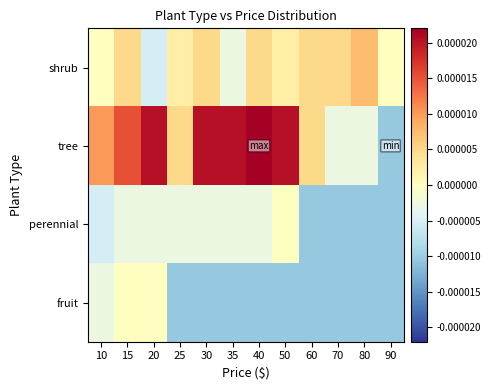

Reading left to right, extract all data points from this chart.

shrub: 10=-0.0	15=0.0	20=-0.0	25=0.0	30=0.0	35=-0.0	40=0.0	50=0.0	60=0.0	70=0.0	80=0.0	90=-0.0
tree: 10=0.0	15=0.0	20=0.0	25=0.0	30=0.0	35=0.0	40=0.0	50=0.0	60=0.0	70=-0.0	80=-0.0	90=-0.0
perennial: 10=-0.0	15=-0.0	20=-0.0	25=-0.0	30=-0.0	35=-0.0	40=-0.0	50=-0.0	60=-0.0	70=-0.0	80=-0.0	90=-0.0
fruit: 10=-0.0	15=-0.0	20=-0.0	25=-0.0	30=-0.0	35=-0.0	40=-0.0	50=-0.0	60=-0.0	70=-0.0	80=-0.0	90=-0.0